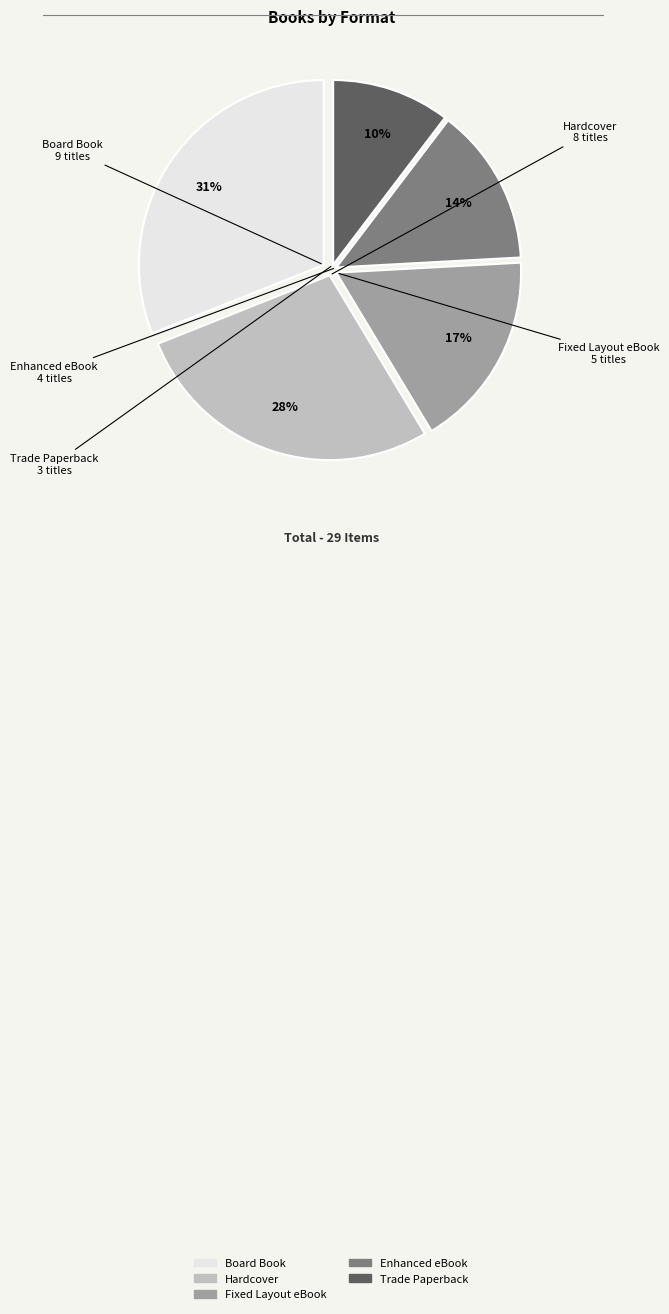

Does any single category account for the majority?

No